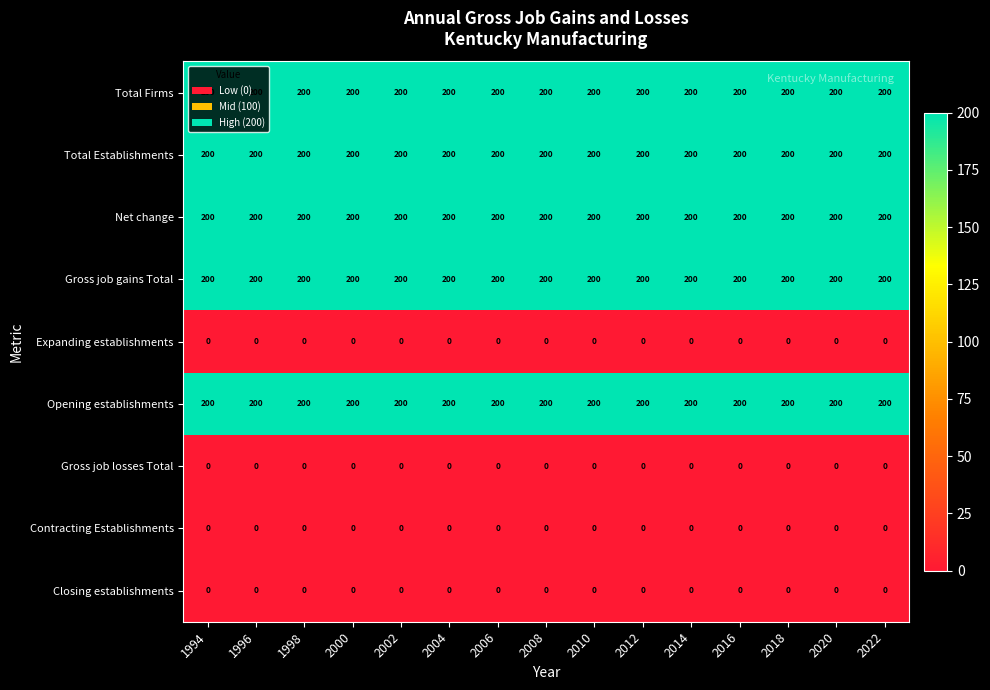

What is the average value of the Opening establishments series?

200